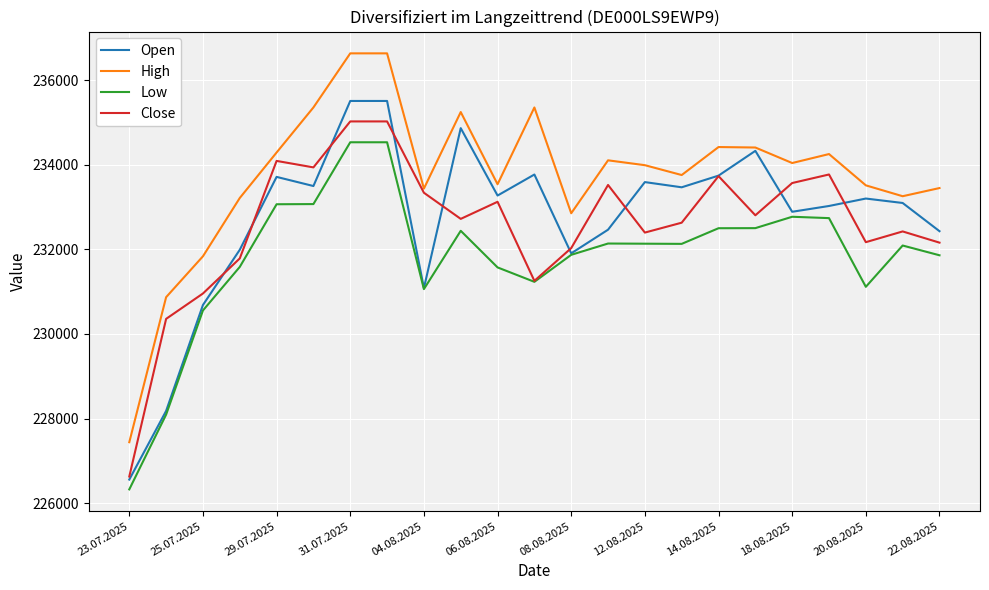

What is the lowest value of the Open series?

226556